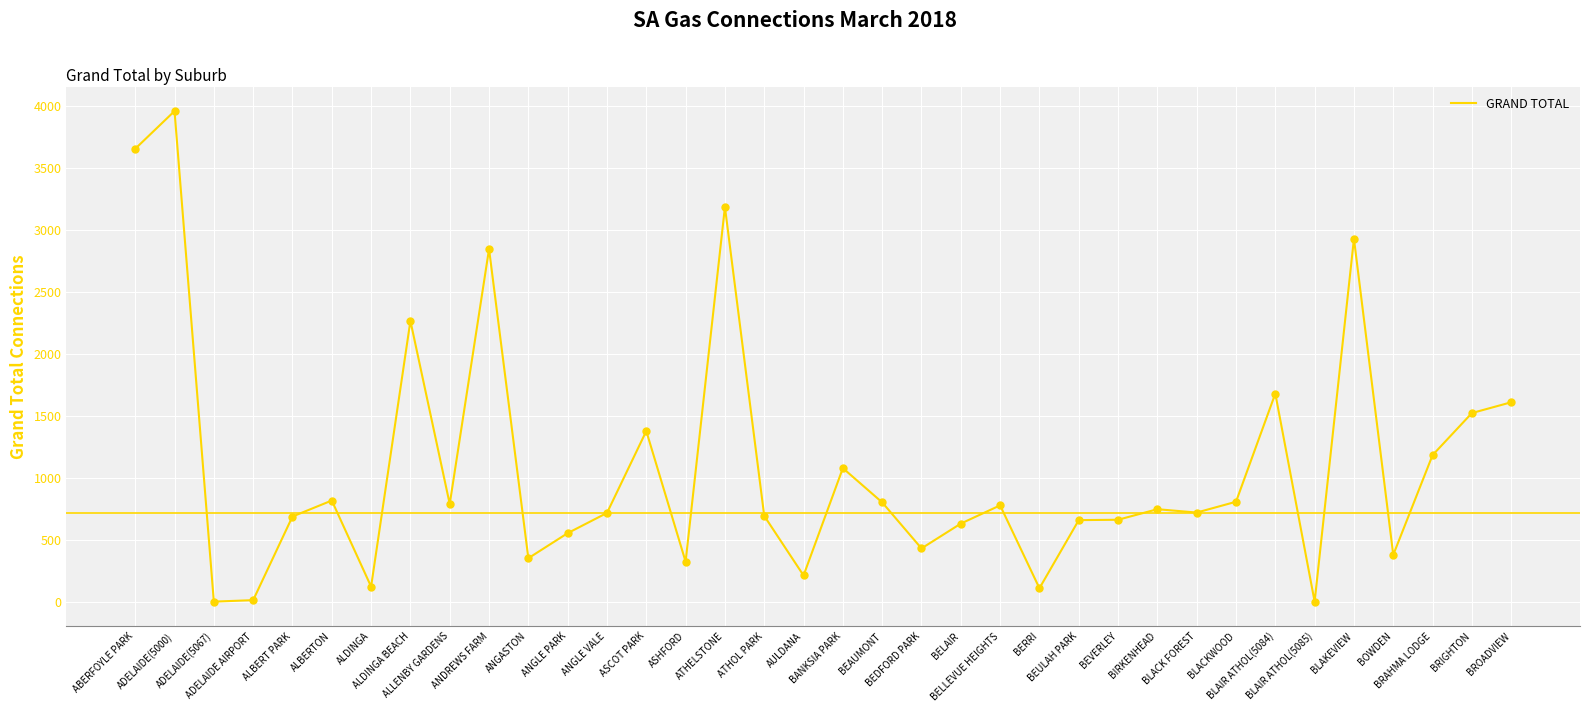

Between BLACK FOREST and BLAIR ATHOL(5085), which is larger?

BLACK FOREST